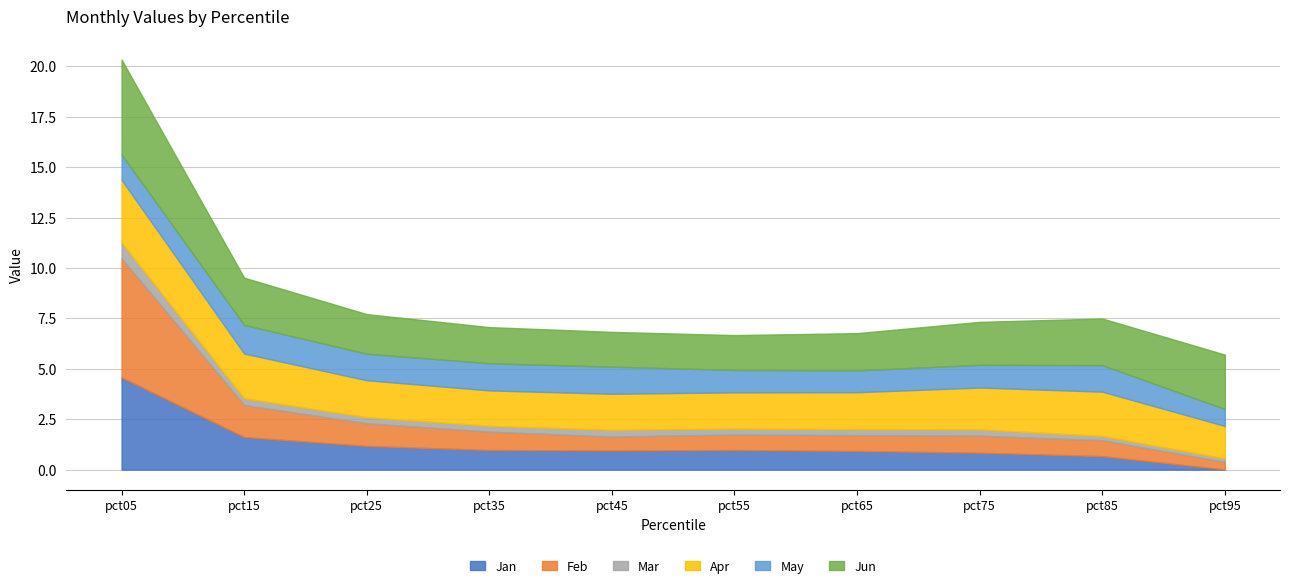

The Jun series shows 0.4 at pct65. True or false?

False